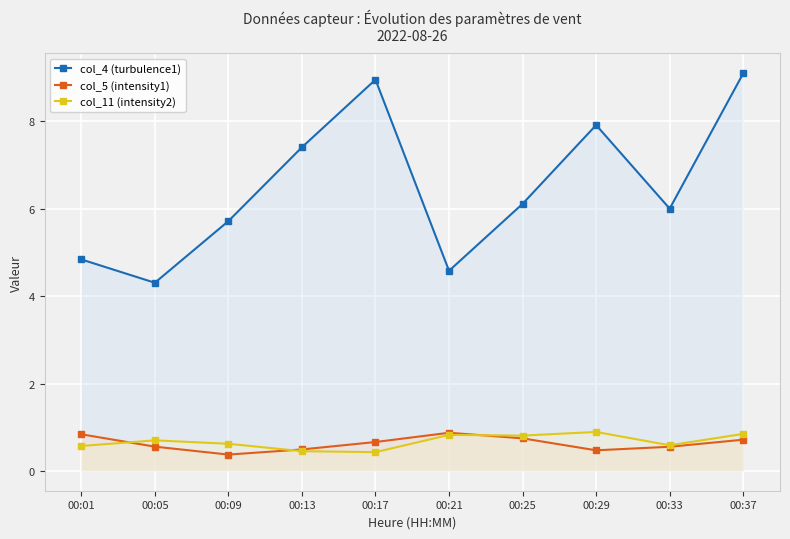

Is the value of col_5 (intensity1) at 00:37 greater than the value of col_4 (turbulence1) at 00:33?

No